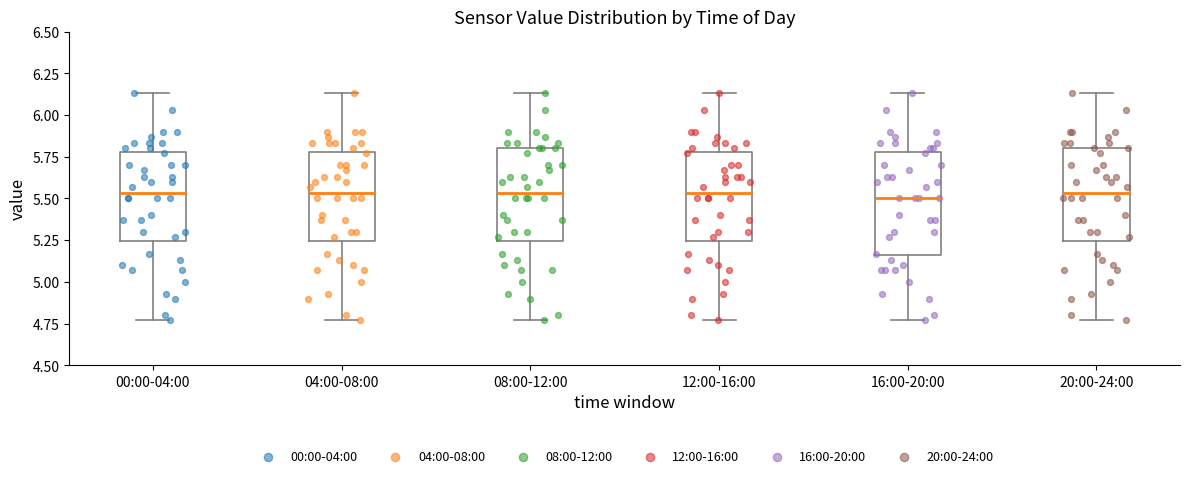

Reading left to right, transcribe this box plot: for each box, give where its median line is, the range the box spans, and where its two whiskers end, as read against the y-axis. The values are not printed on the chart, so give them approximately, as read against the axis.

00:00-04:00: median 5.55, box 5.25 to 5.80, whiskers 4.75 to 6.15
04:00-08:00: median 5.55, box 5.25 to 5.80, whiskers 4.75 to 6.15
08:00-12:00: median 5.55, box 5.25 to 5.80, whiskers 4.75 to 6.15
12:00-16:00: median 5.55, box 5.25 to 5.80, whiskers 4.75 to 6.15
16:00-20:00: median 5.50, box 5.15 to 5.80, whiskers 4.75 to 6.15
20:00-24:00: median 5.55, box 5.25 to 5.80, whiskers 4.75 to 6.15